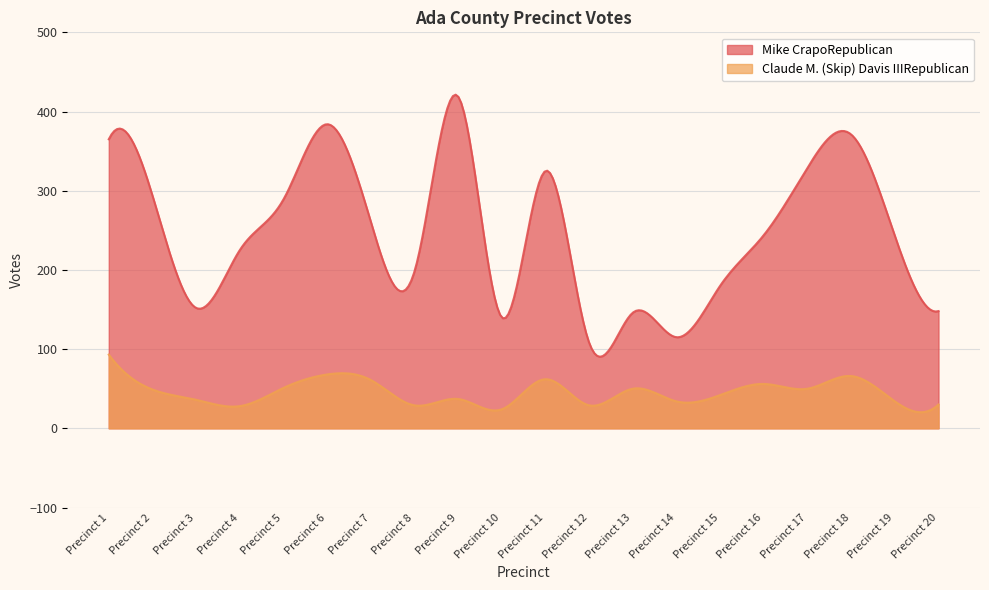

What is the sum of the Mike CrapoRepublican values at Precinct 19 and Precinct 1?

608